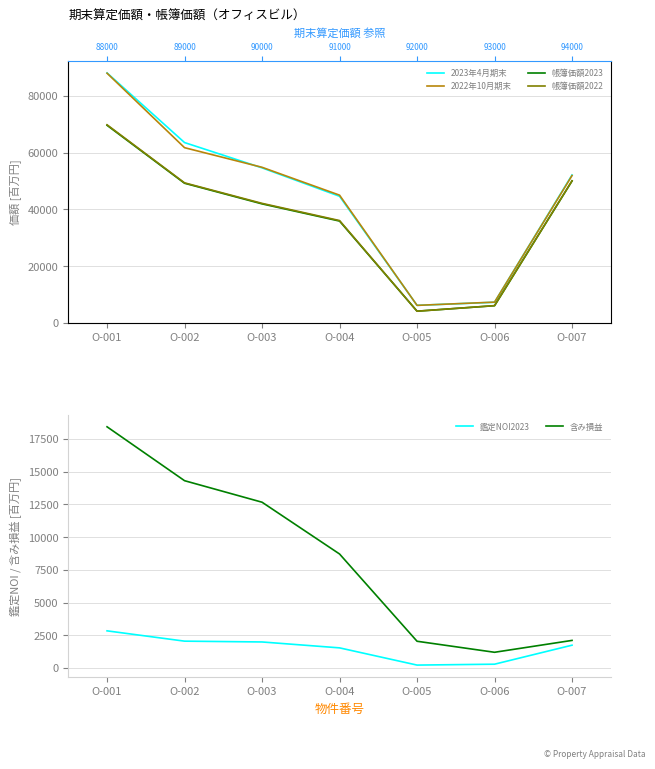

How many lines are shown in the chart?

6